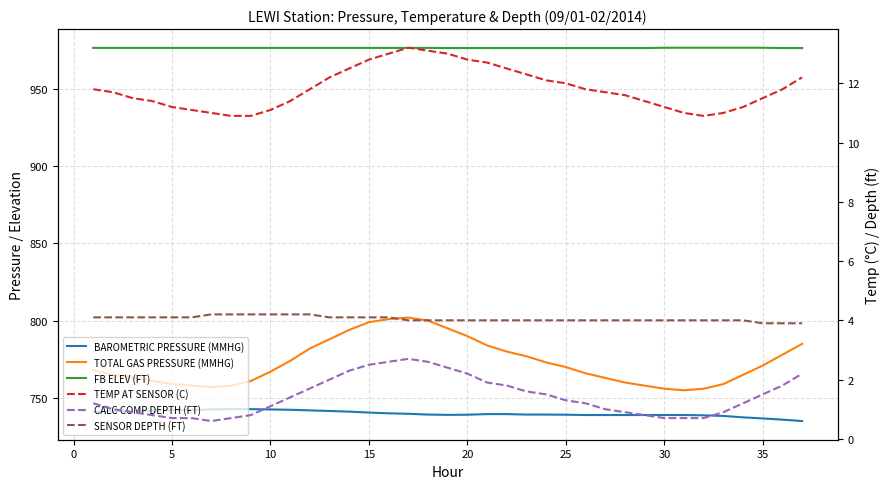

Read the CALC COMP DEPTH (FT) value at 34.

1.5